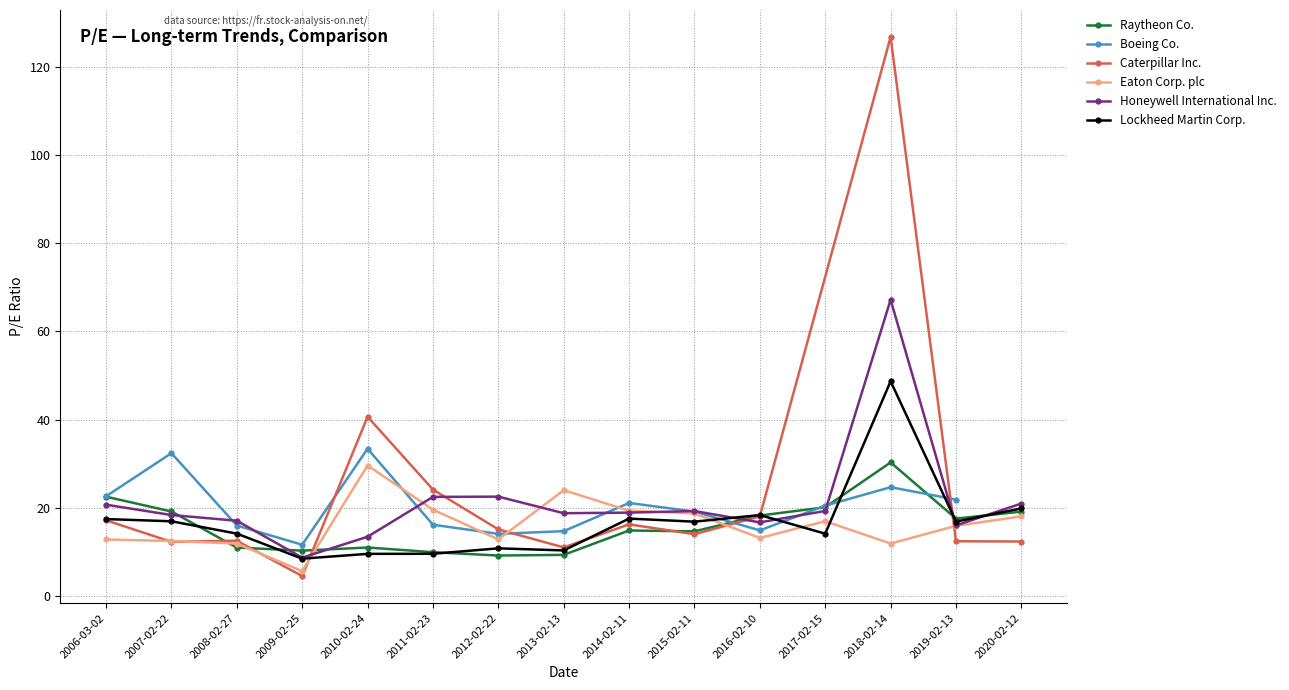

What is the difference between the second highest and minimum values in the Honeywell International Inc. series?

13.8